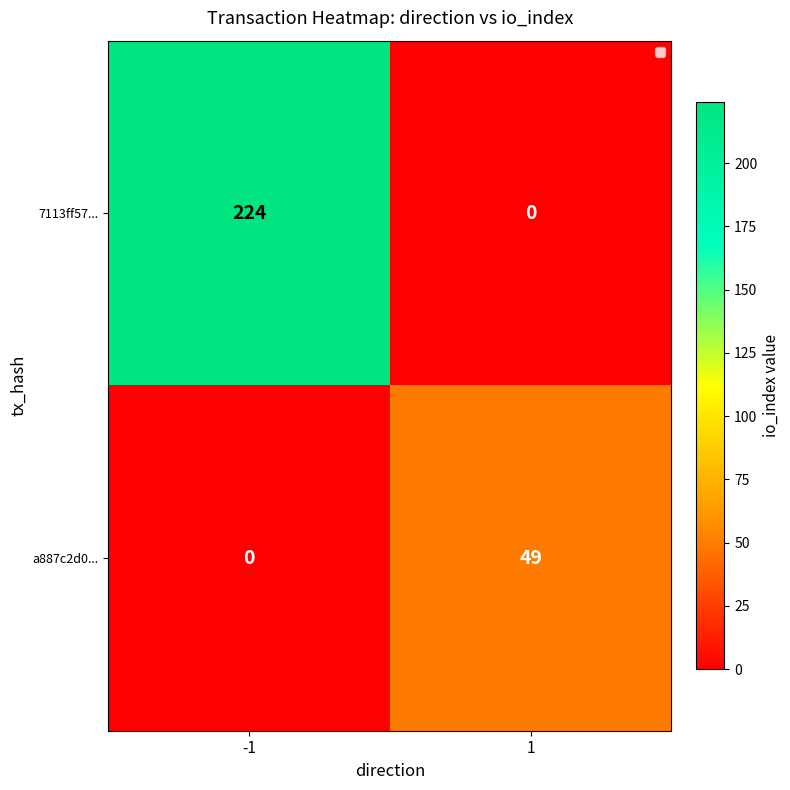

What is the difference between the highest and lowest values at -1?

224